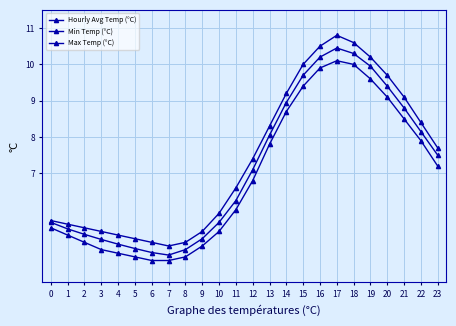

What is the value of the Max Temp (°C) point at the 8th from the left?

5.0